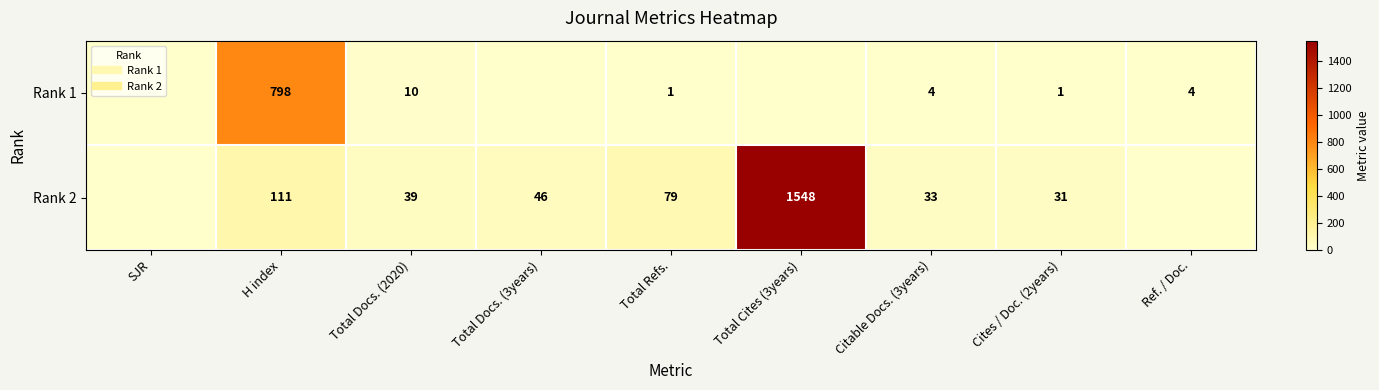

Between H index and Total Docs. (3years), which series saw the biggest shift?

Rank 1